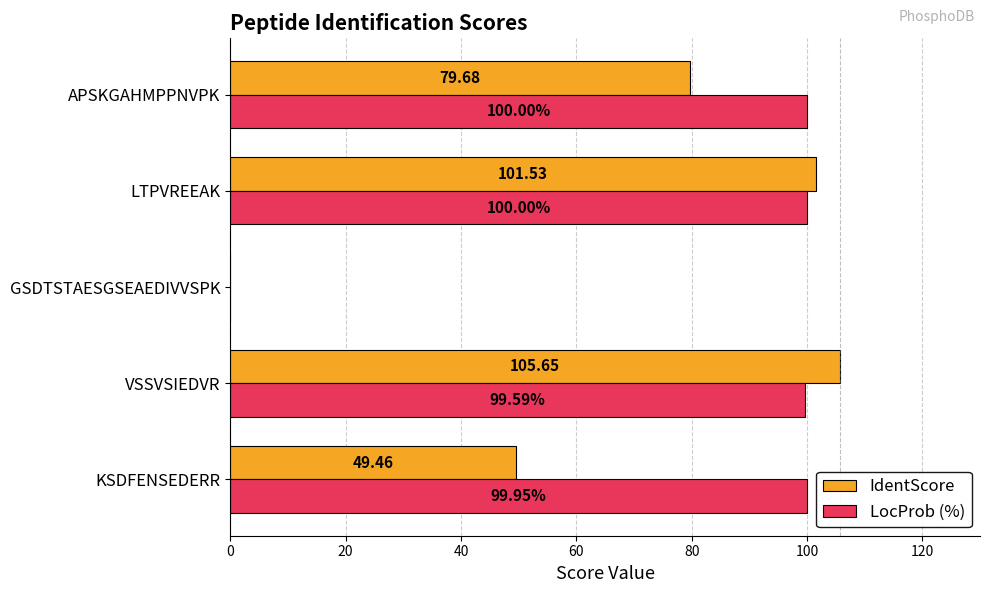

Which category has the highest value across all series?

VSSVSIEDVR